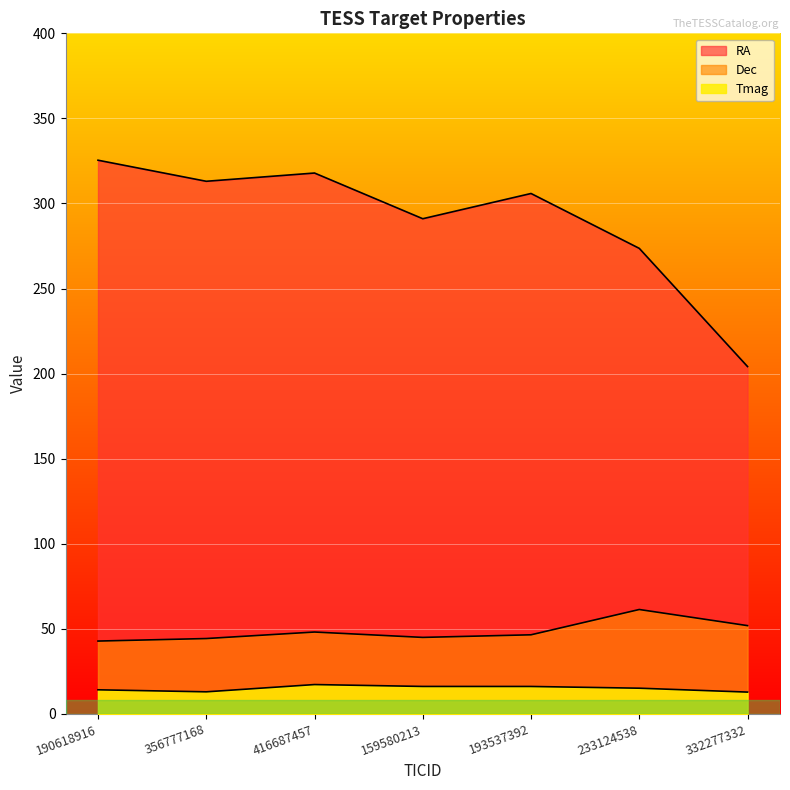

Which has a higher value, 193537392 or 190618916?

190618916